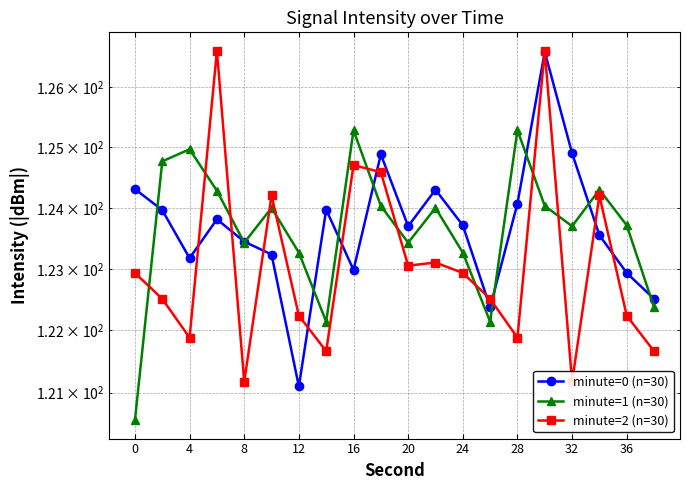

Reading right to left, transcribe all the data shown in this chart.

minute=0 (n=30): 122.5	122.9	123.6	124.9	126.6	124.1	122.4	123.7	124.3	123.7	124.9	123.0	124.0	121.1	123.2	123.4	123.8	123.2	124.0	124.3
minute=1 (n=30): 122.4	123.7	124.3	123.7	124.0	125.3	122.1	123.3	124.0	123.4	124.0	125.3	122.1	123.3	124.0	123.4	124.3	125.0	124.8	120.6
minute=2 (n=30): 121.7	122.2	124.2	121.2	126.6	121.9	122.5	122.9	123.1	123.1	124.6	124.7	121.7	122.2	124.2	121.2	126.6	121.9	122.5	122.9